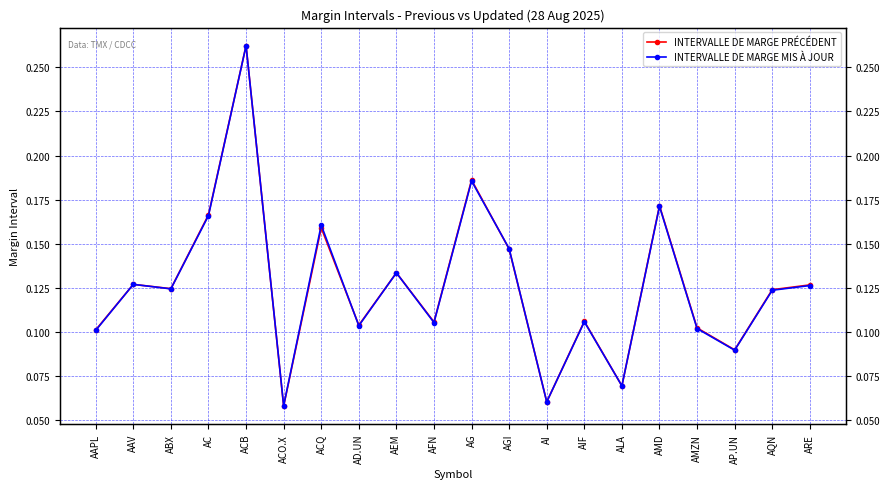

Is the value of INTERVALLE DE MARGE MIS À JOUR at ACO.X greater than the value of INTERVALLE DE MARGE PRÉCÉDENT at AEM?

No